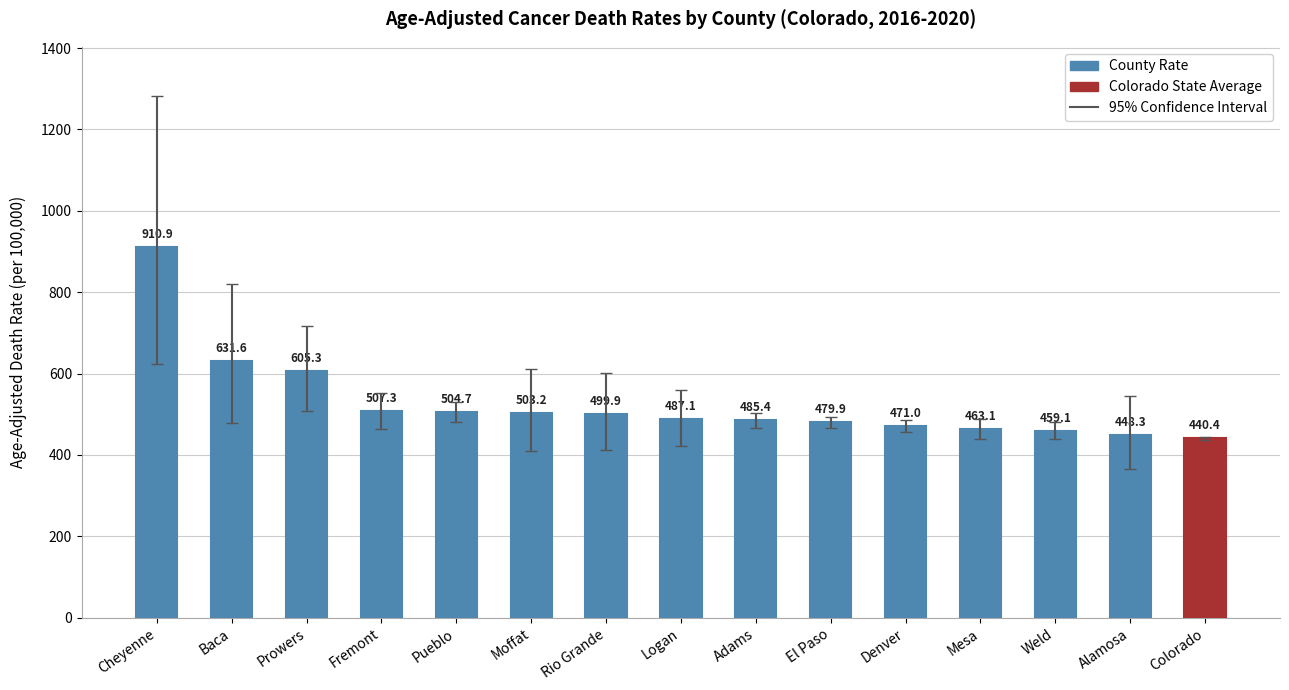

Is it true that the value at Baca is 275.8?

False